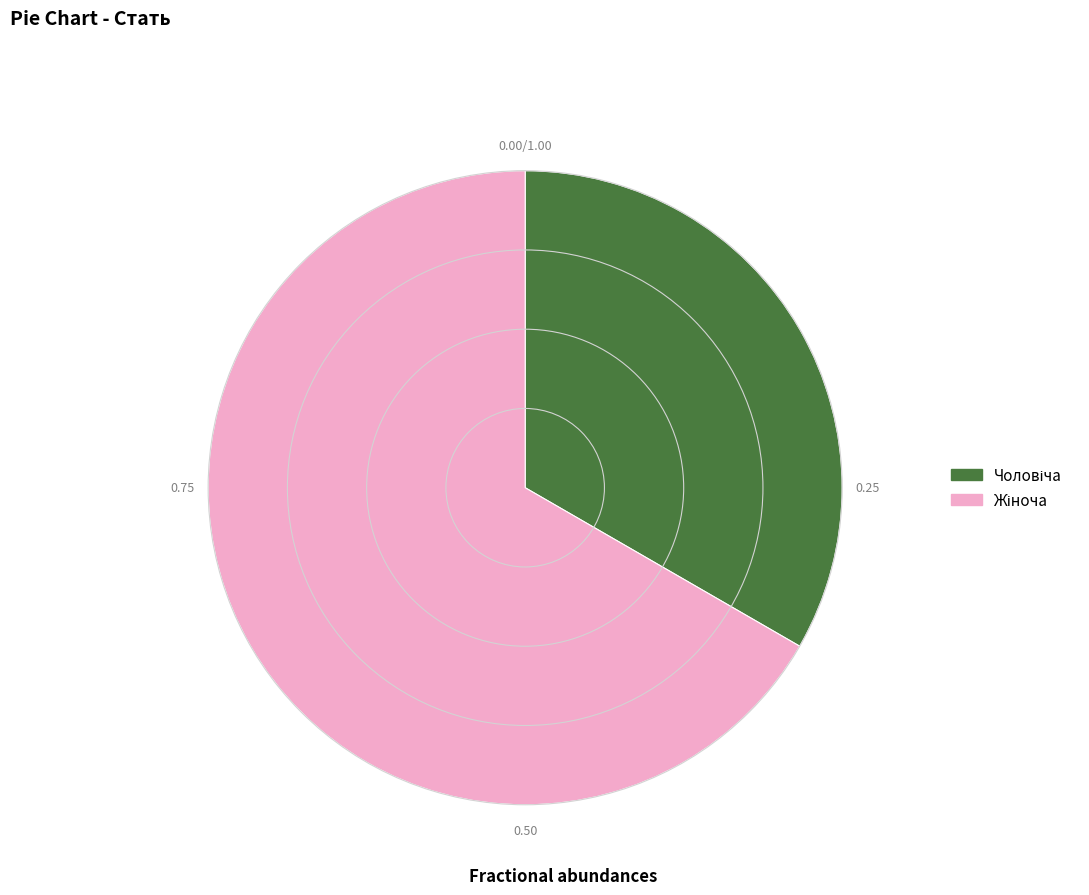

How many segments does this pie chart have?

2